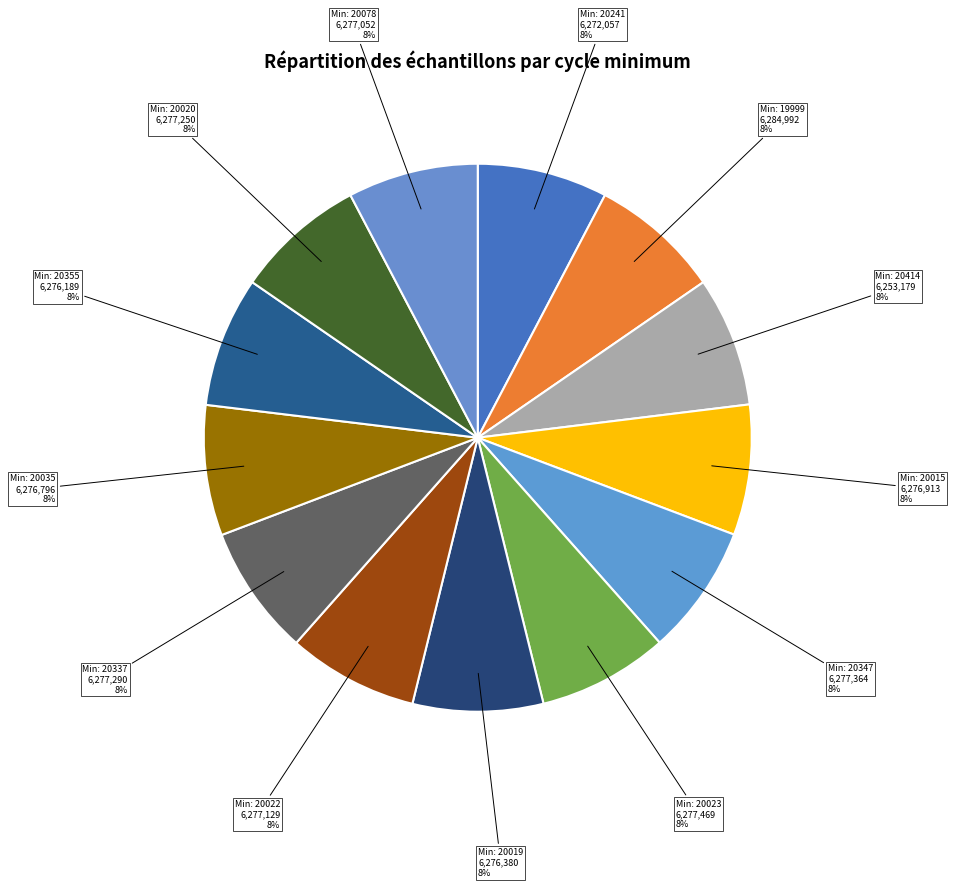

How many segments does this pie chart have?

13